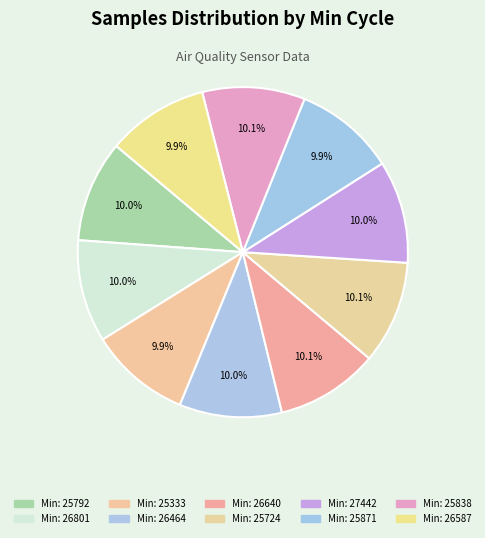

Which slice is the largest?

25724